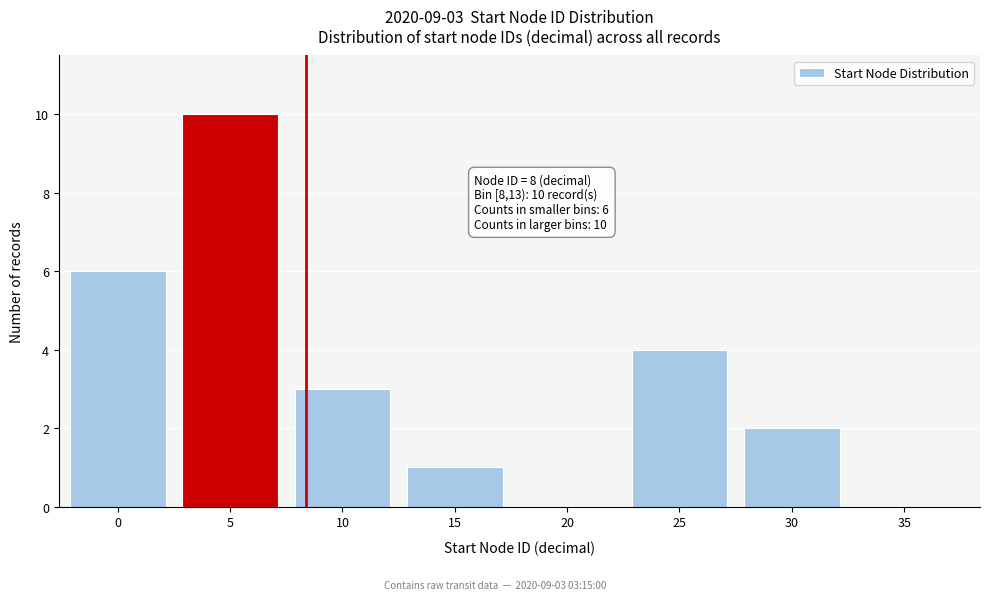

Reading left to right, what are all the values shown in this chart?

0=6	5=10	10=3	15=1	20=0	25=4	30=2	35=0